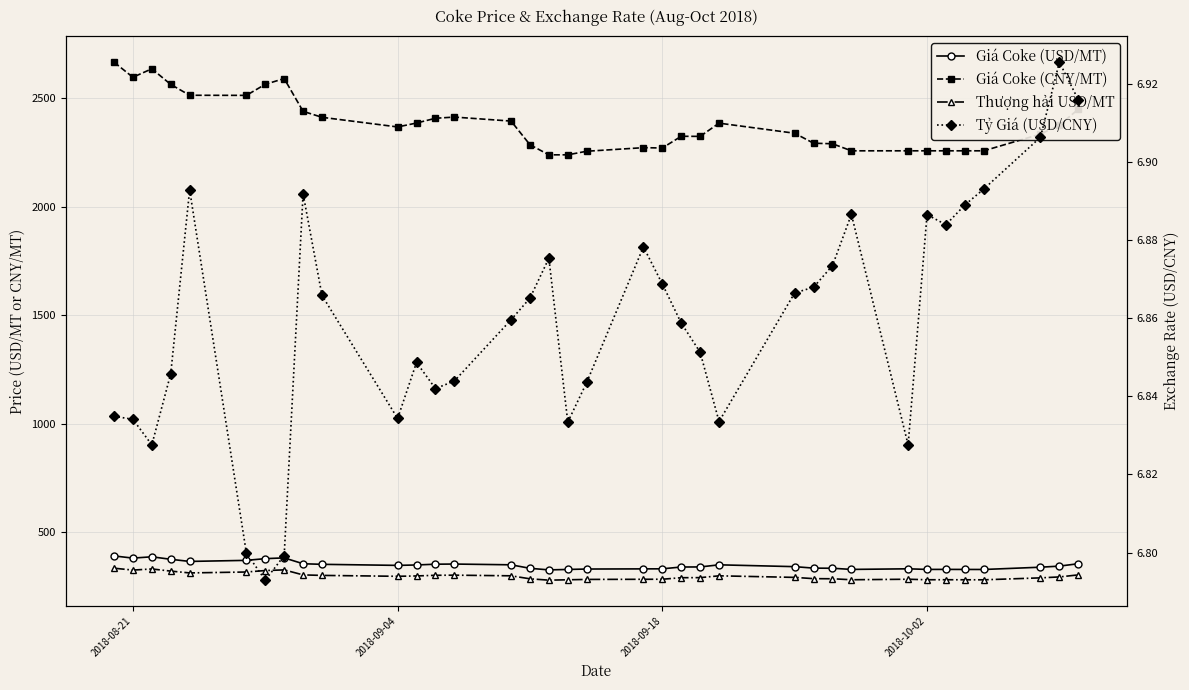

True or false: Thượng hải USD/MT and Tỷ Giá (USD/CNY) intersect in this chart.

False